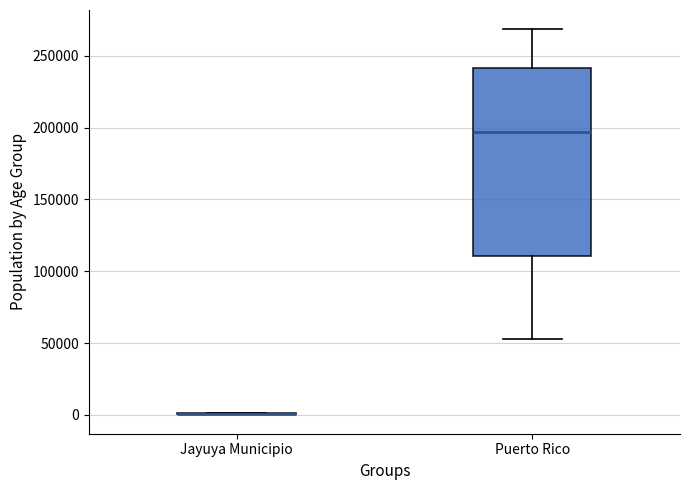

Comparing the boxes themselves (not the whiskers), which one is the tallest?

Puerto Rico